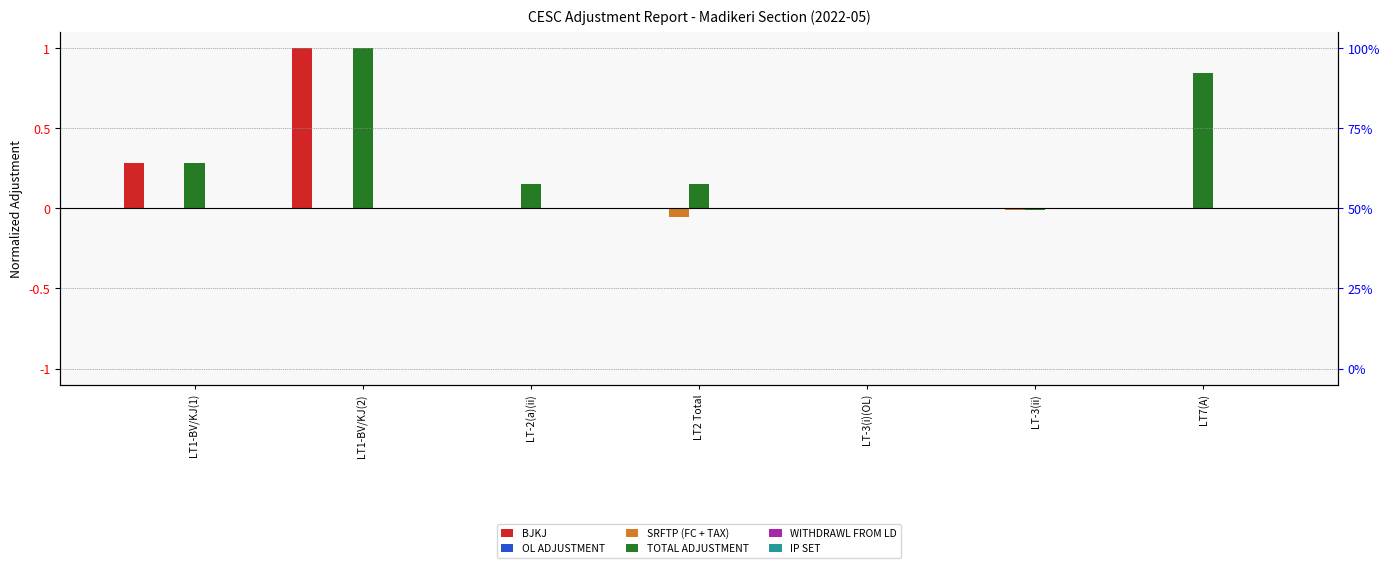

What is the smallest value displayed?

-0.1